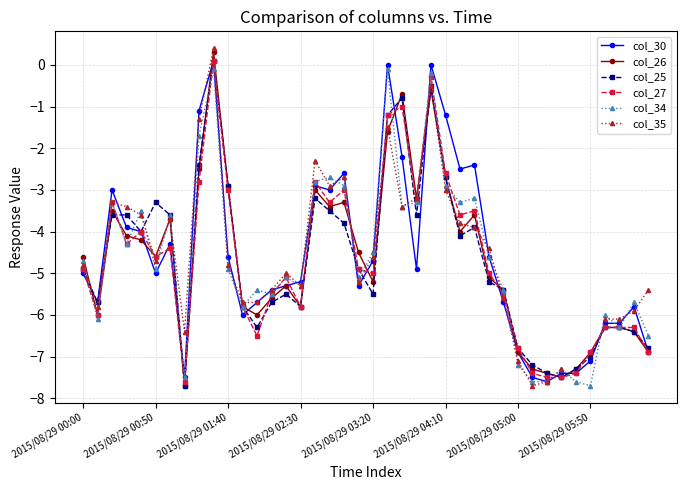

Which series has the widest spread of values?

col_35